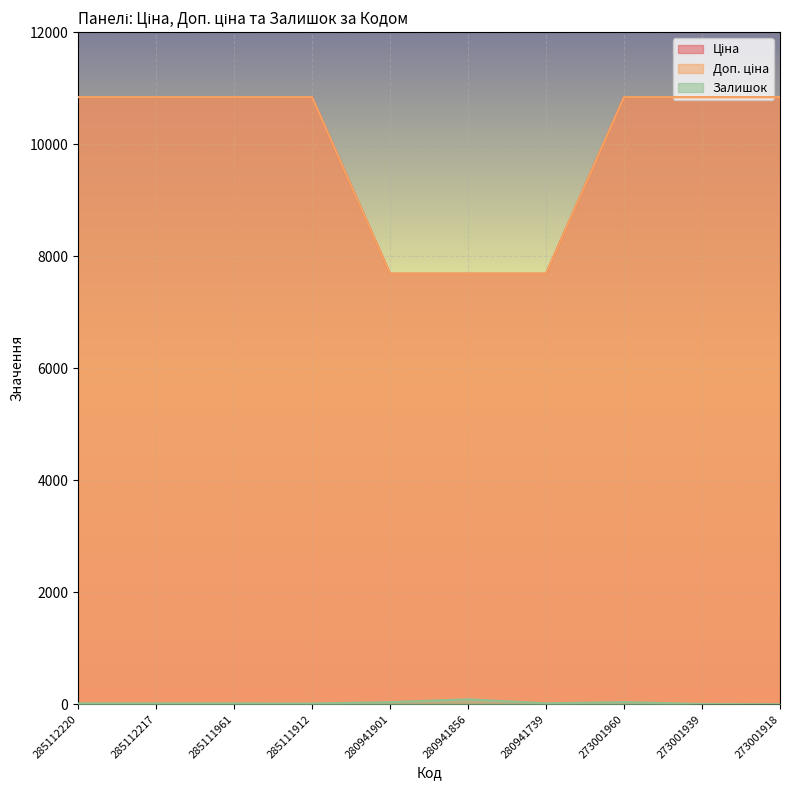

True or false: Ціна and Доп. ціна intersect in this chart.

False